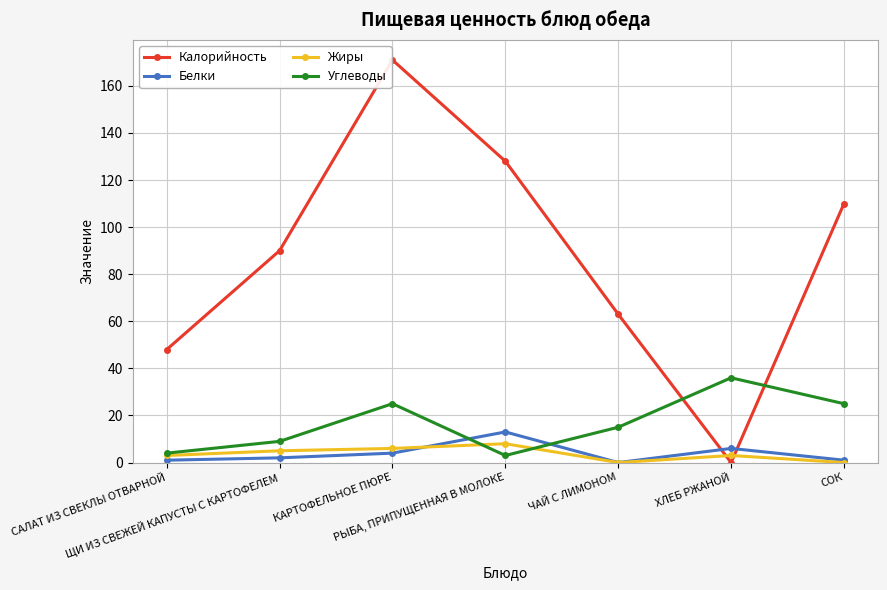

How many times do Калорийность and Белки cross each other?

2